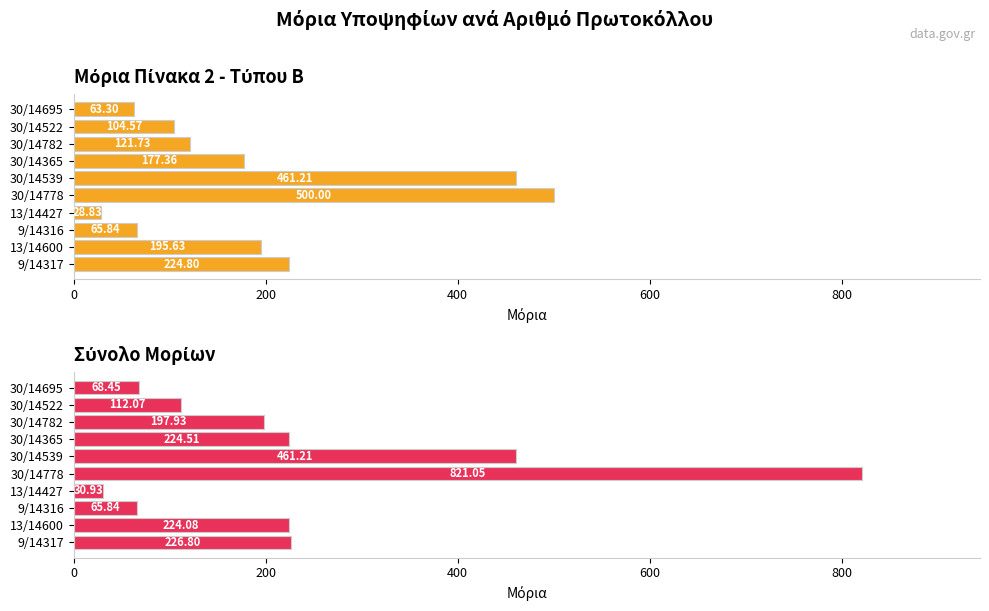

The value of Σύνολο Μορίων at 13/14427 is 16.4. True or false?

False